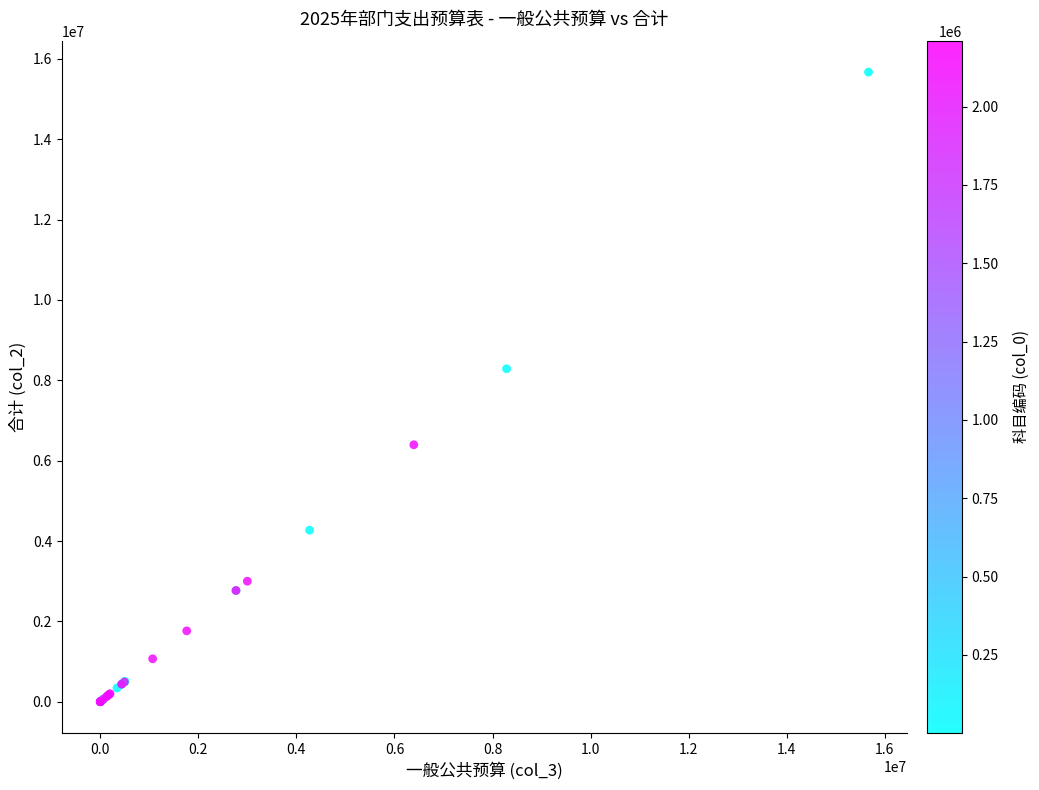

What Y value in the scatter plot is closest to 7833613?

8286844.6